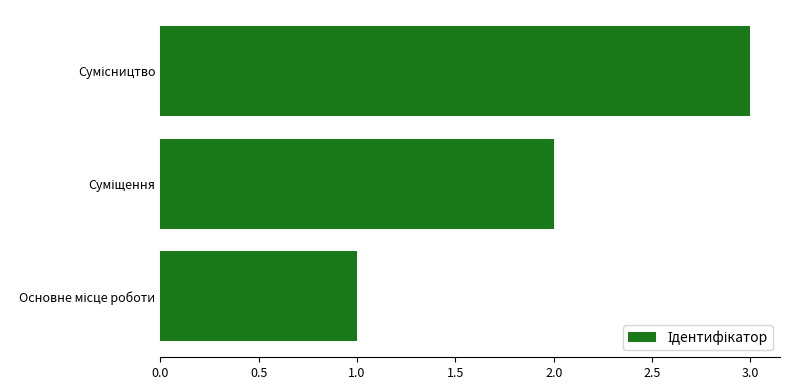

What is the maximum value shown in the chart?

3